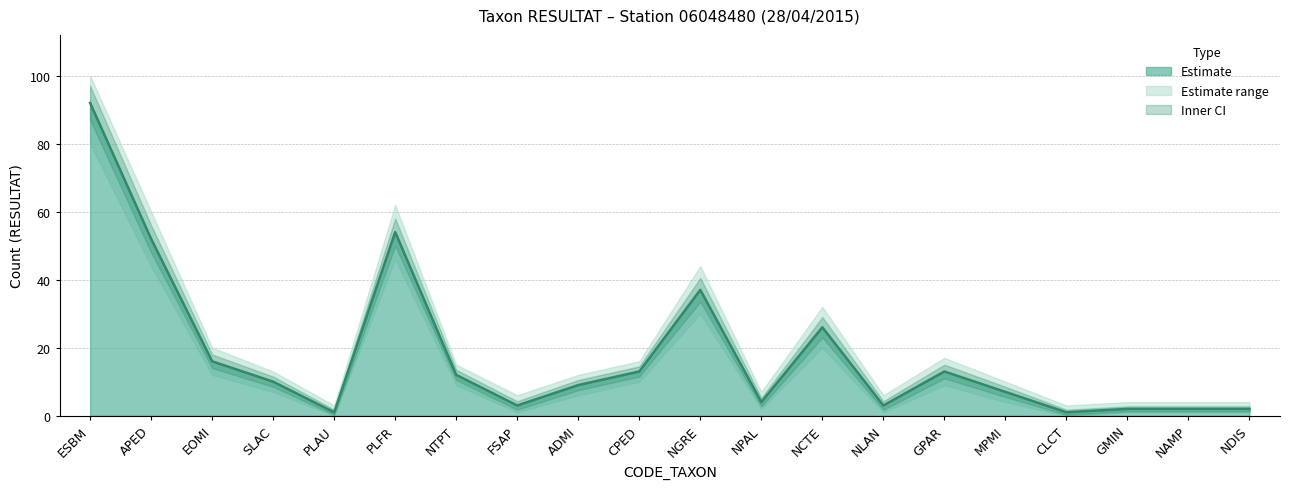

Rank the categories by value from highest to lowest.

ESBM, PLFR, APED, NGRE, NCTE, EOMI, CPED, GPAR, NTPT, SLAC, ADMI, MPMI, NPAL, FSAP, NLAN, GMIN, NAMP, NDIS, PLAU, CLCT